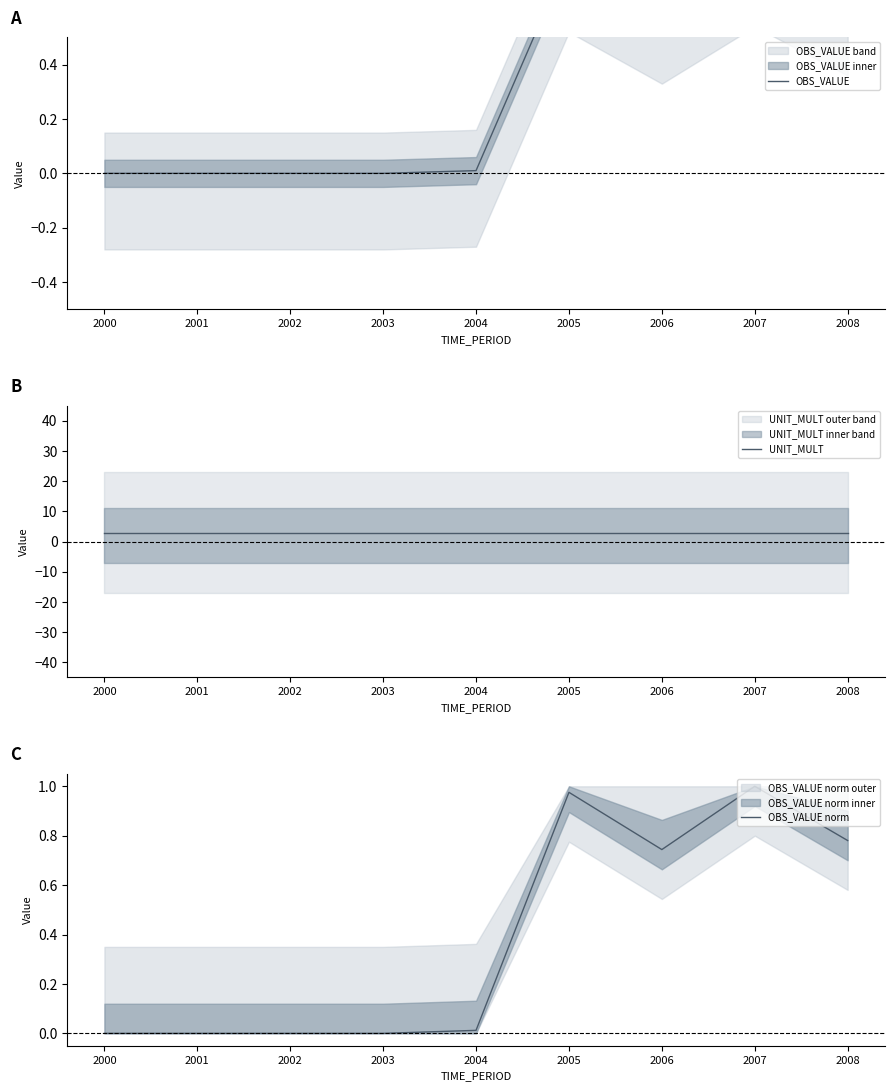

Which series has the largest total across all categories?

UNIT_MULT